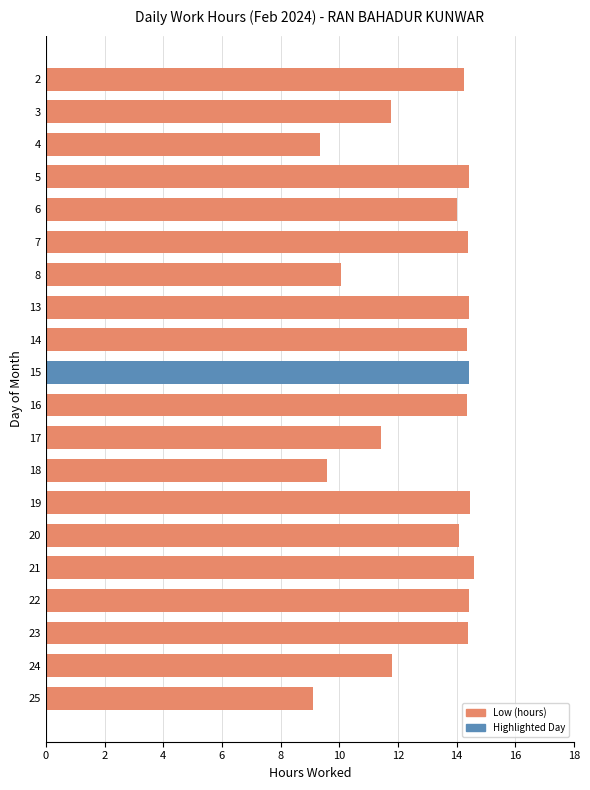

The chart shows a value of 25.7 at 17. True or false?

False